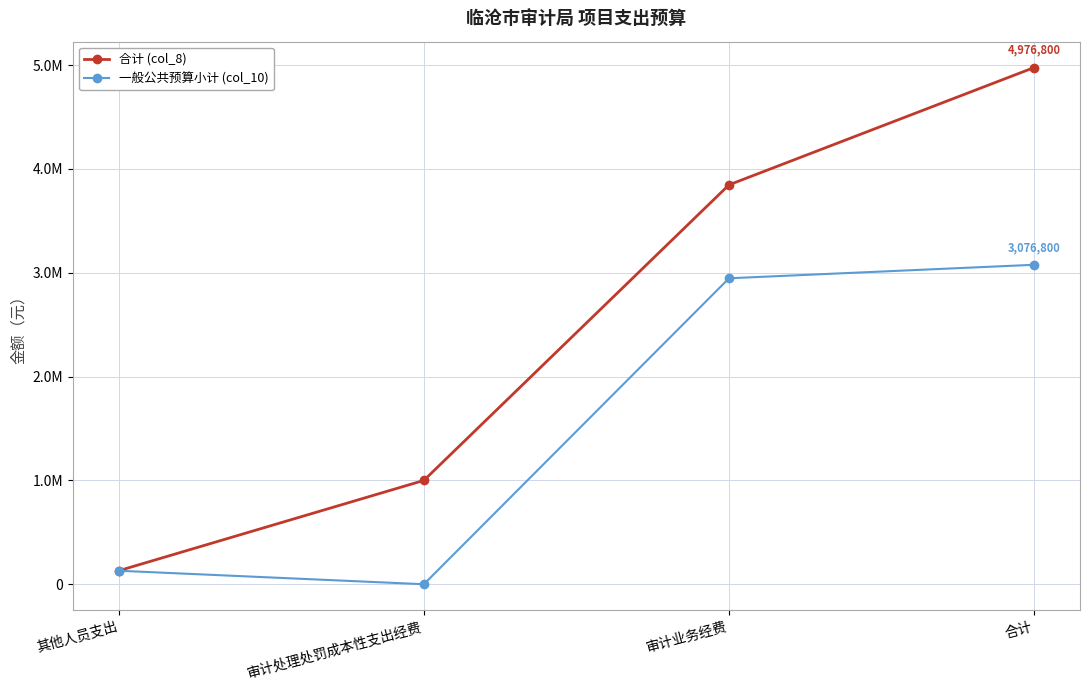

Reading left to right, transcribe all the data shown in this chart.

合计 (col_8): 其他人员支出=130000	审计处理处罚成本性支出经费=1000000	审计业务经费=3846800	合计=4976800
一般公共预算小计 (col_10): 其他人员支出=130000	审计处理处罚成本性支出经费=0	审计业务经费=2946800	合计=3076800